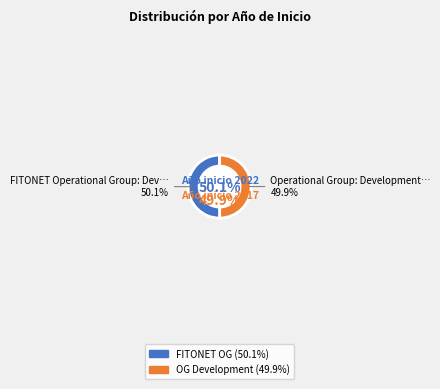

Which category accounts for the majority?

FITONET Operational Group: Development